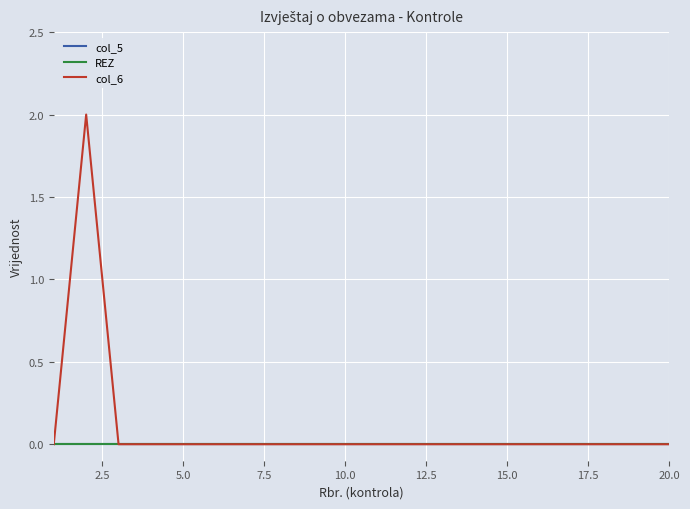

Does the chart have visible grid lines?

Yes